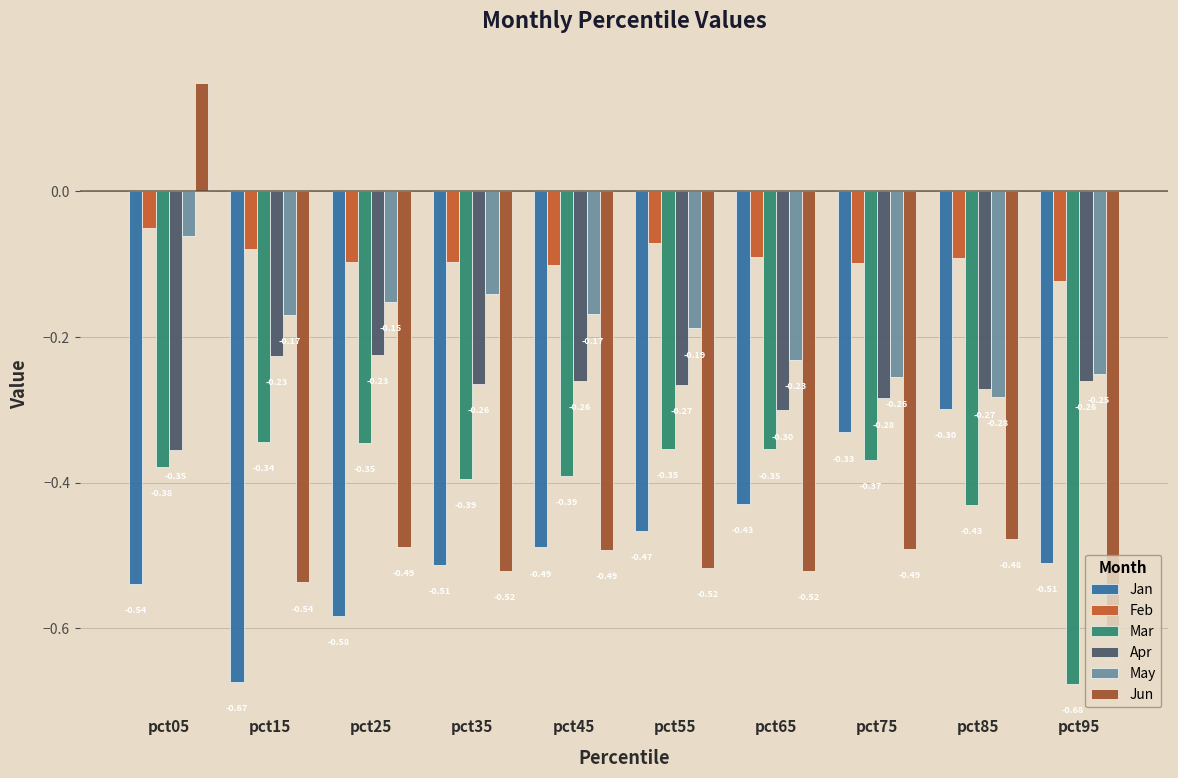

Which series has the largest range (max minus min)?

Jun